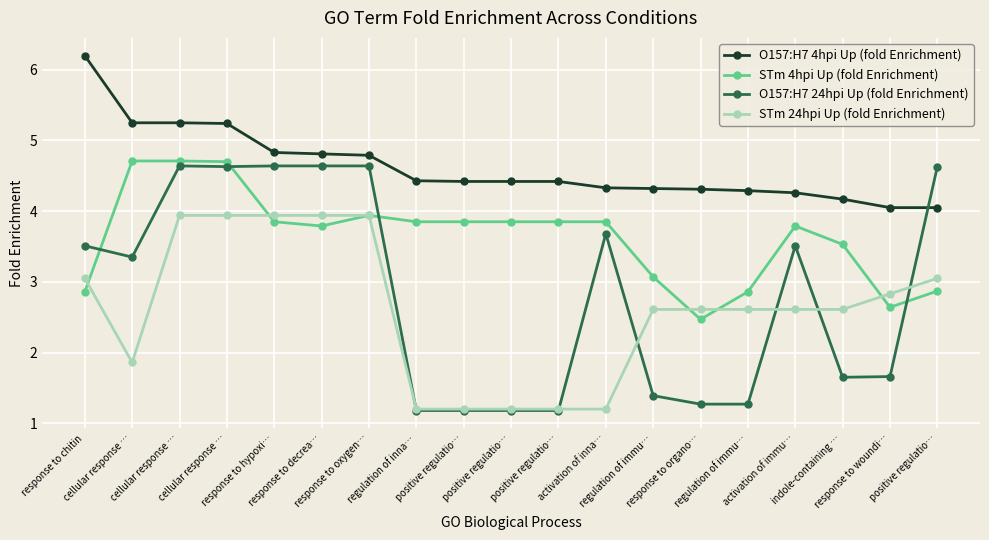

Count the number of categories in the chart.

19